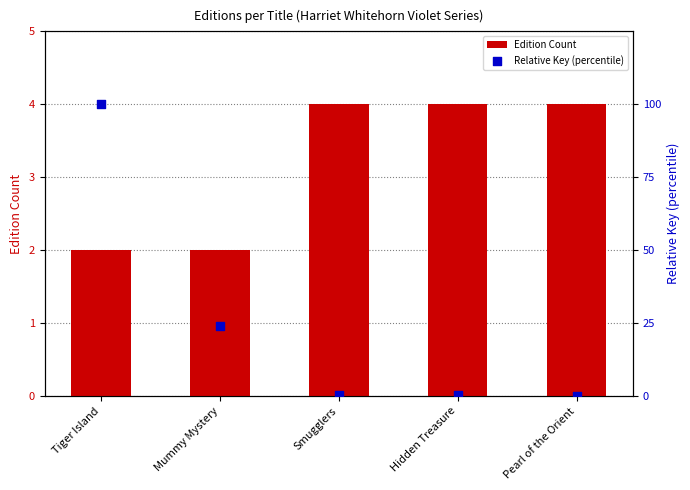

Which series has the largest total across all categories?

Relative Key (percentile)